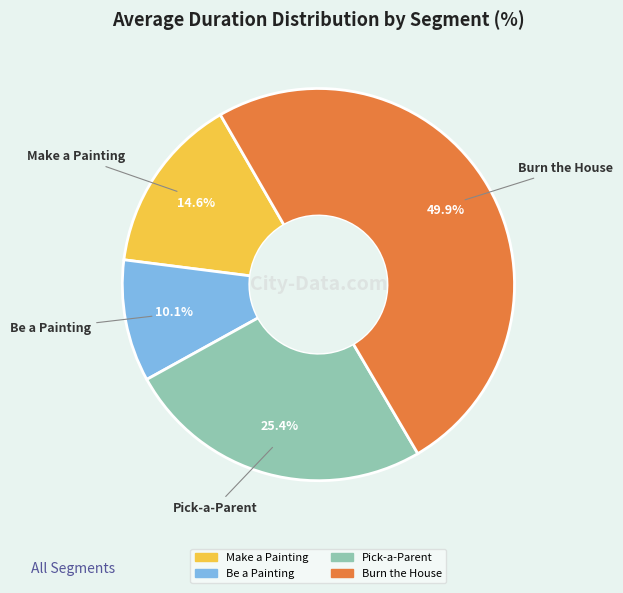

True or false: Be a Painting accounts for 2% of the total.

False